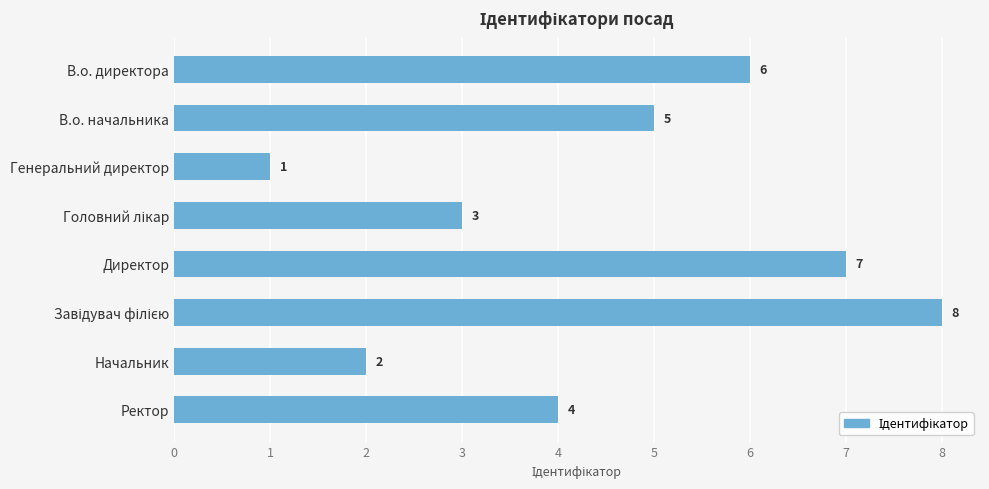

Which has a higher value, Директор or Начальник?

Директор